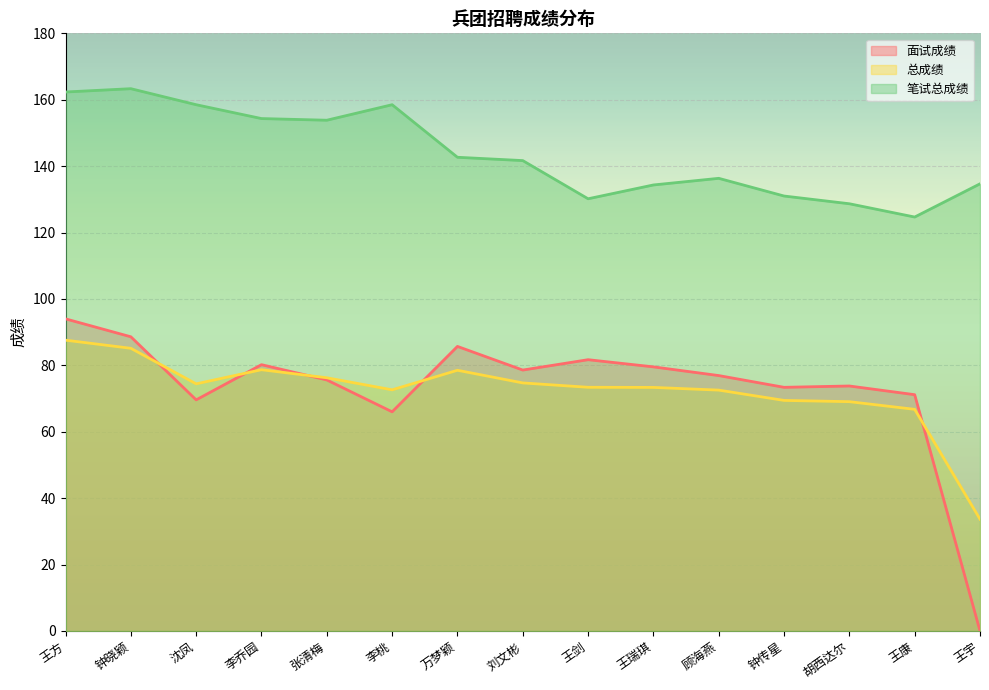

Which series has the largest total across all categories?

笔试总成绩